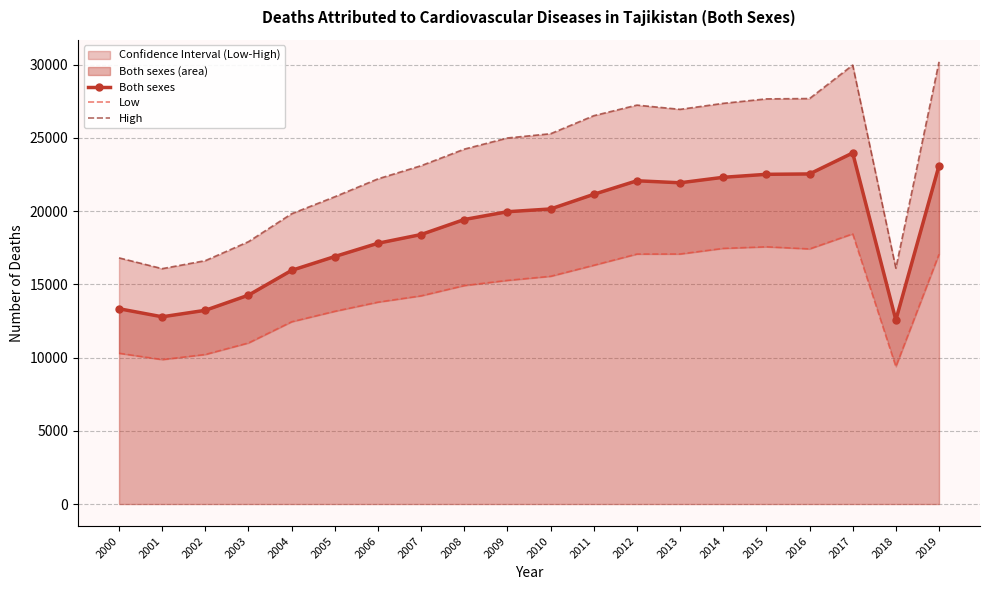

How many interior local peaks does the High series have?

2